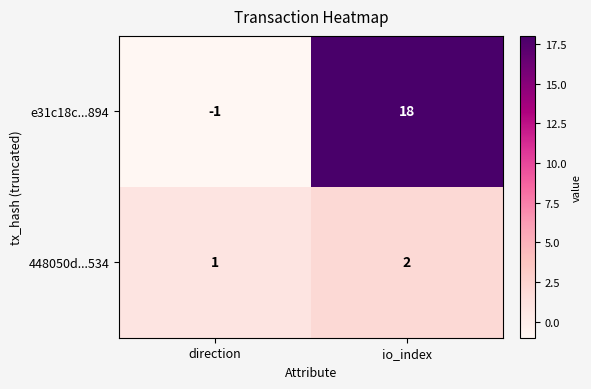

Reading left to right, extract all data points from this chart.

e31c18c...894: -1	18
448050d...534: 1	2